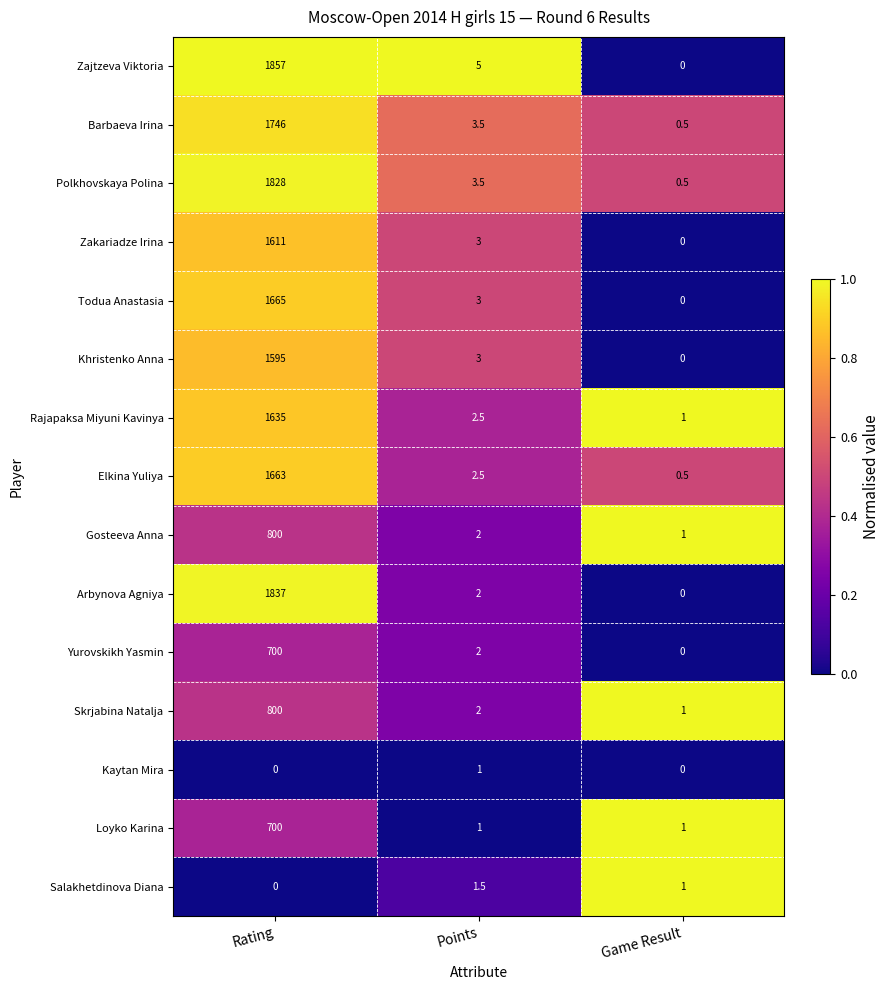

At how many categories does at least one series exceed 0?

3